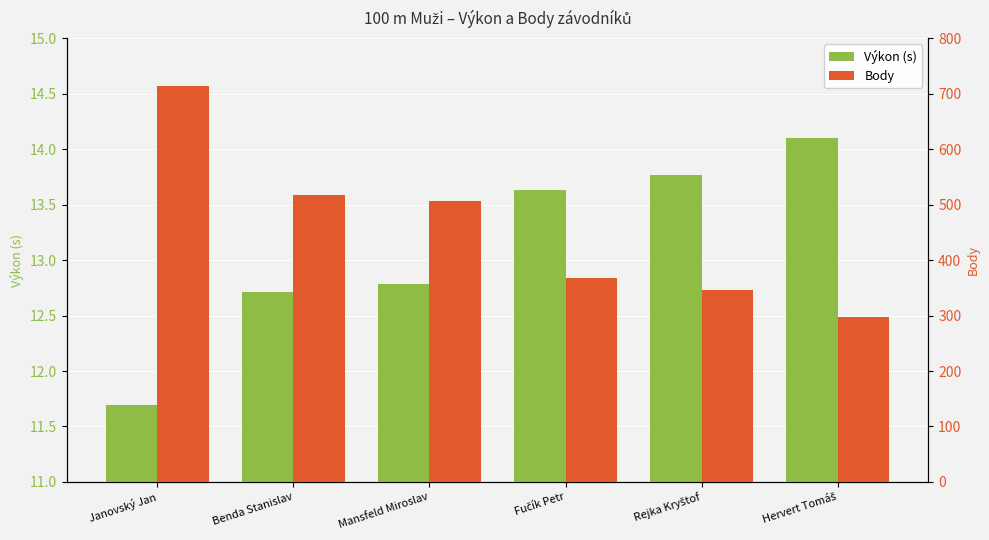

How many groups of bars are there?

6